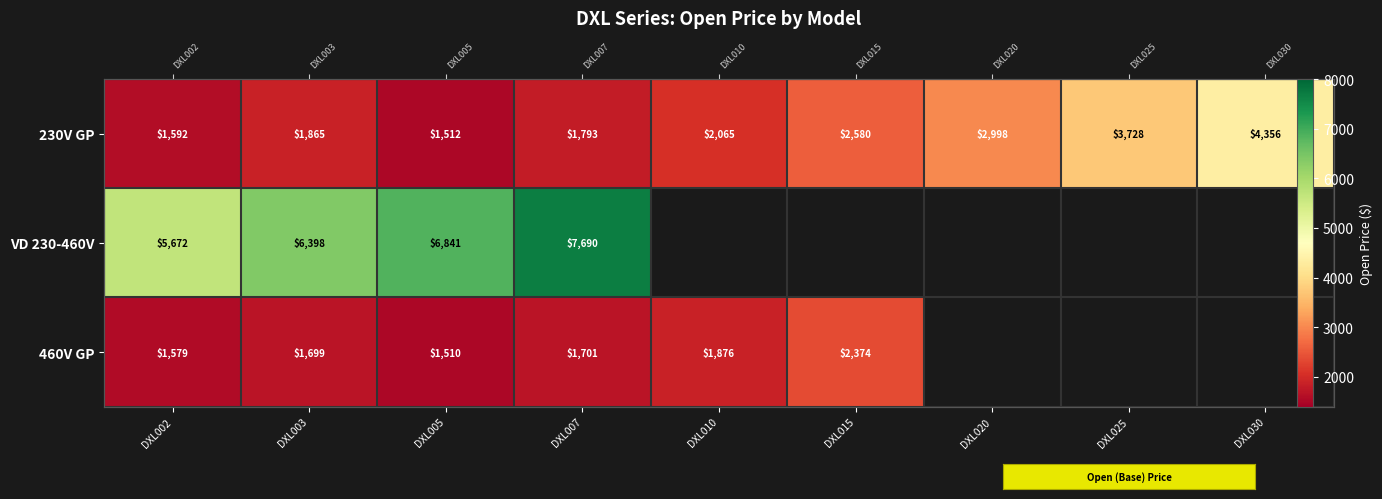

What is the difference between the second highest and second lowest values in the 230V GP series?

2136.0